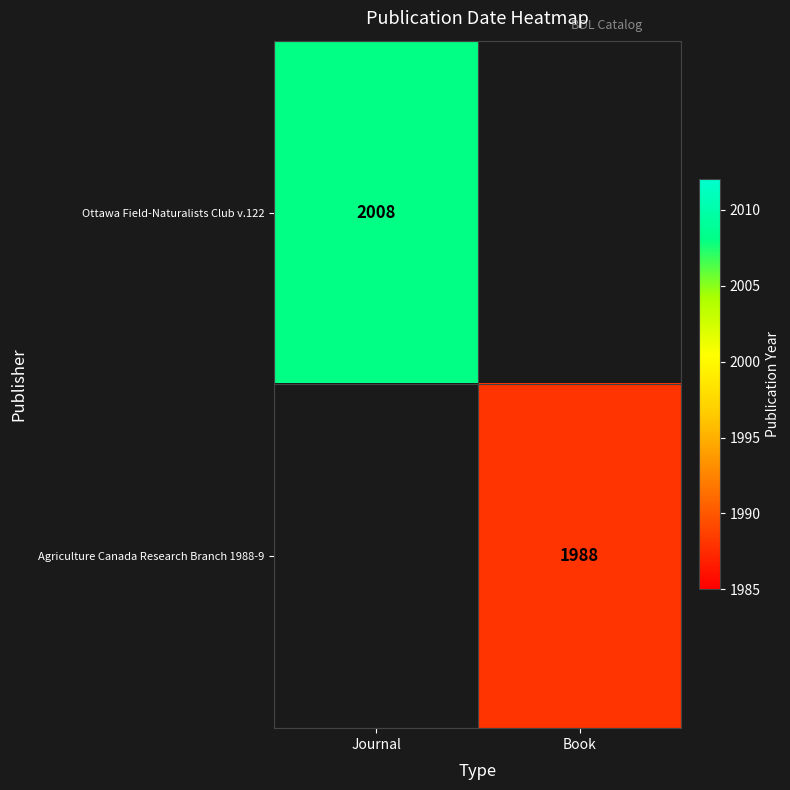

The Agriculture Canada Research Branch 1988-9 series shows 3541.3 at Book. True or false?

False